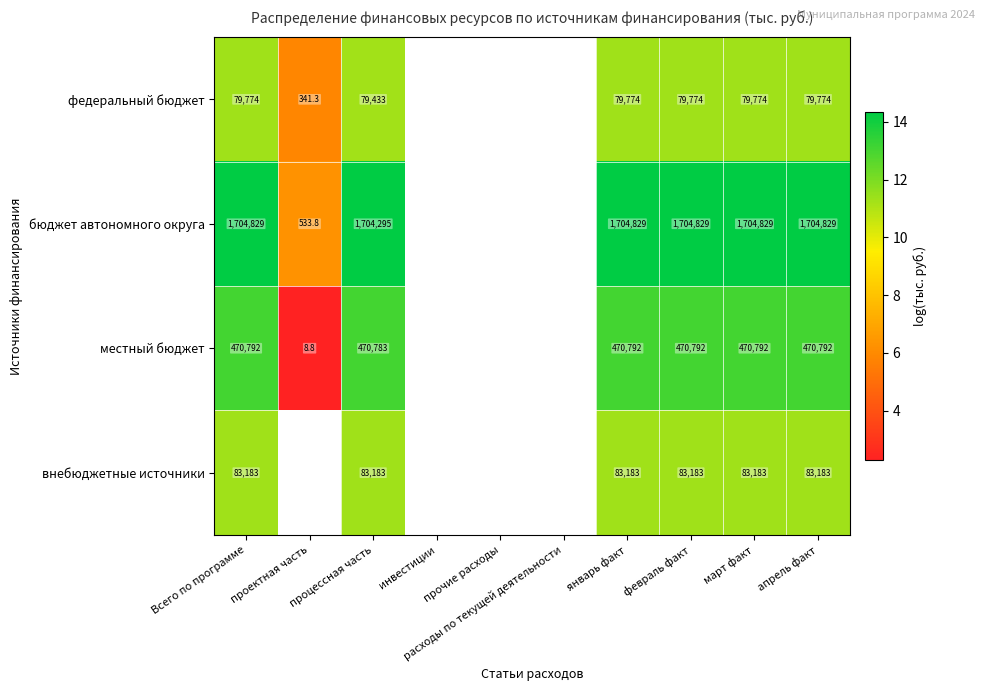

What is the maximum value shown in the chart?

14.3